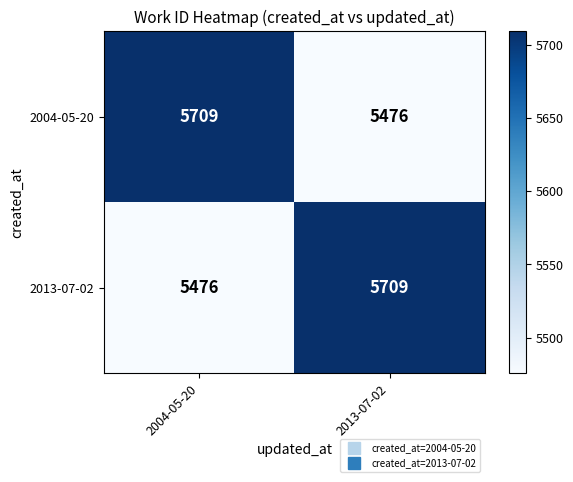

What is the difference between the 2013-07-02 values at 2013-07-02 and 2004-05-20?

233